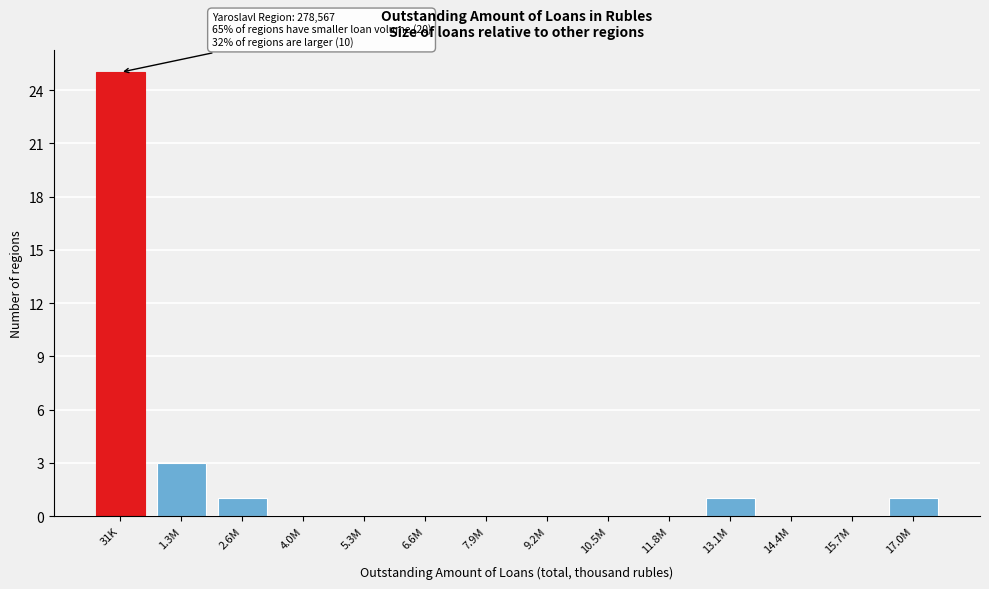

Reading left to right, transcribe all the data shown in this chart.

31K=25	1.3M=3	2.6M=1	4.0M=0	5.3M=0	6.6M=0	7.9M=0	9.2M=0	10.5M=0	11.8M=0	13.1M=1	14.4M=0	15.7M=0	17.0M=1